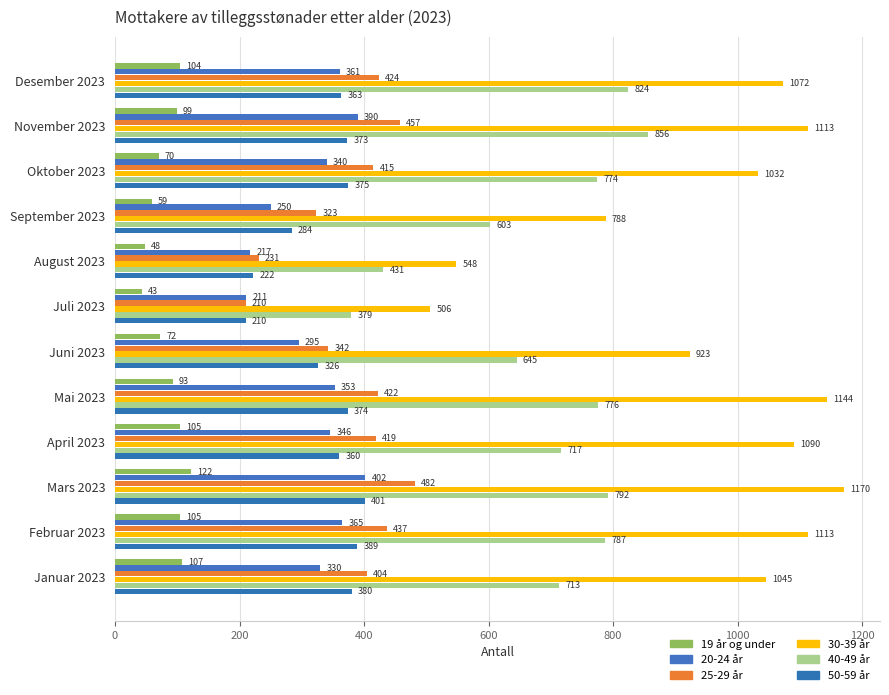

How many distinct data groups are displayed?

6